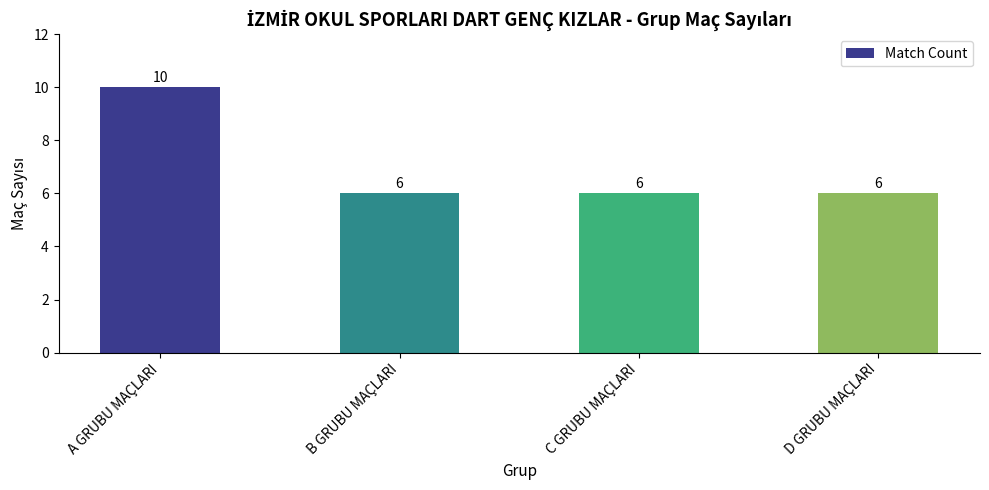

What is the difference between the maximum and minimum values?

4